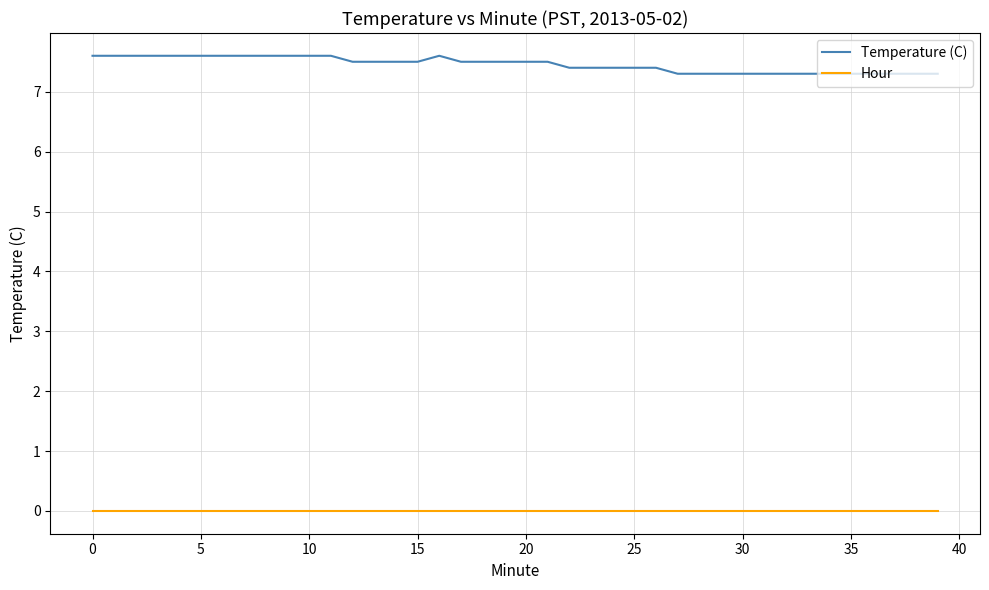

Which series has the widest spread of values?

Temperature (C)